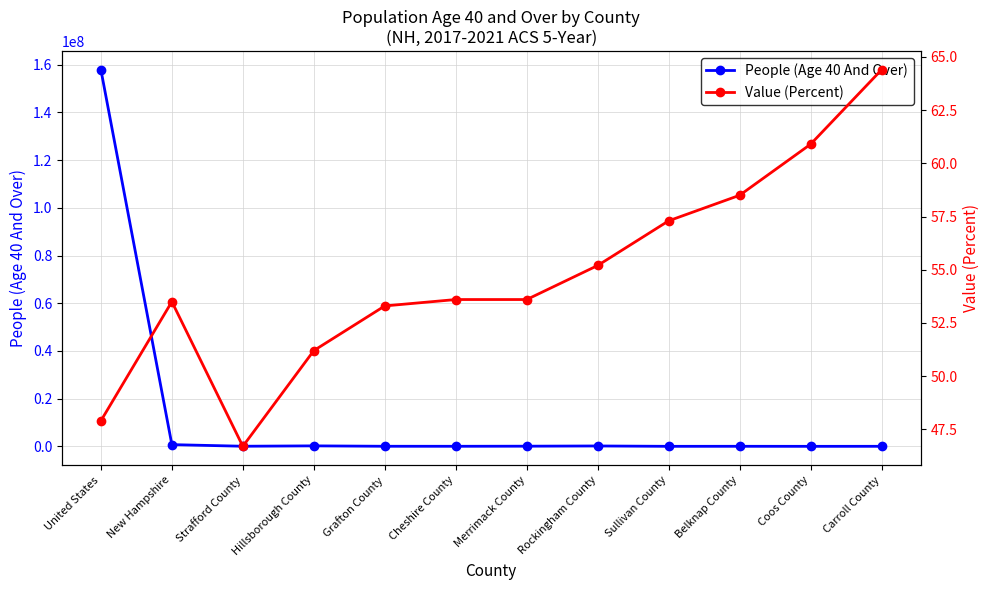

Which series has the largest total across all categories?

People (Age 40 And Over)